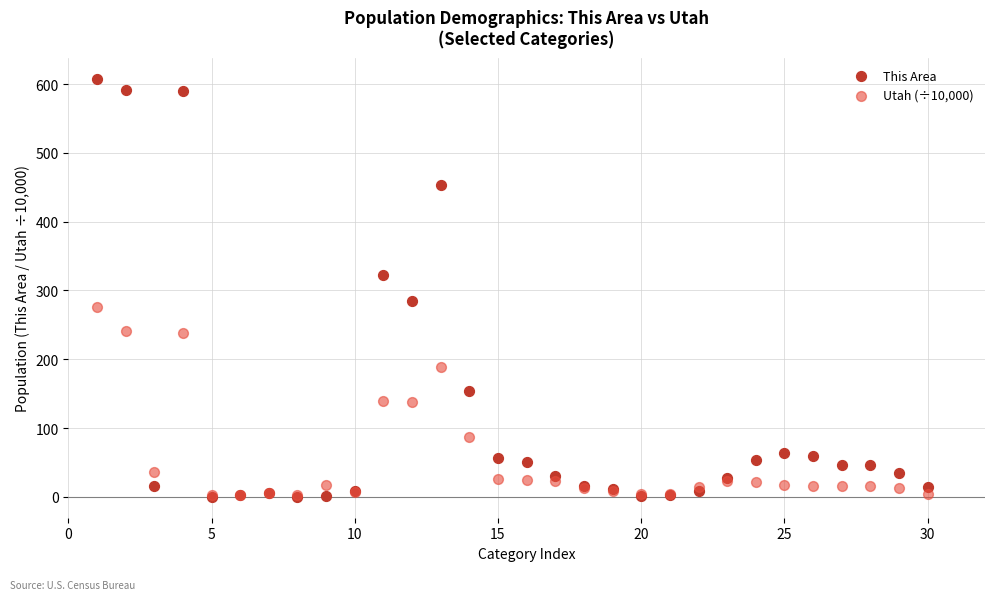

Which series has the widest spread of Y values?

This Area